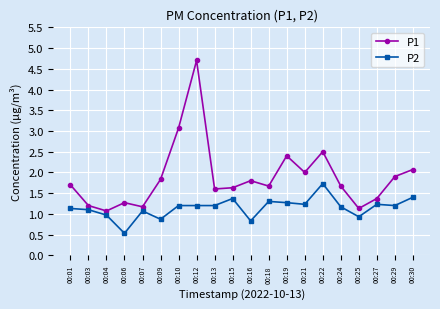

Where is the first local maximum for P1?

00:06